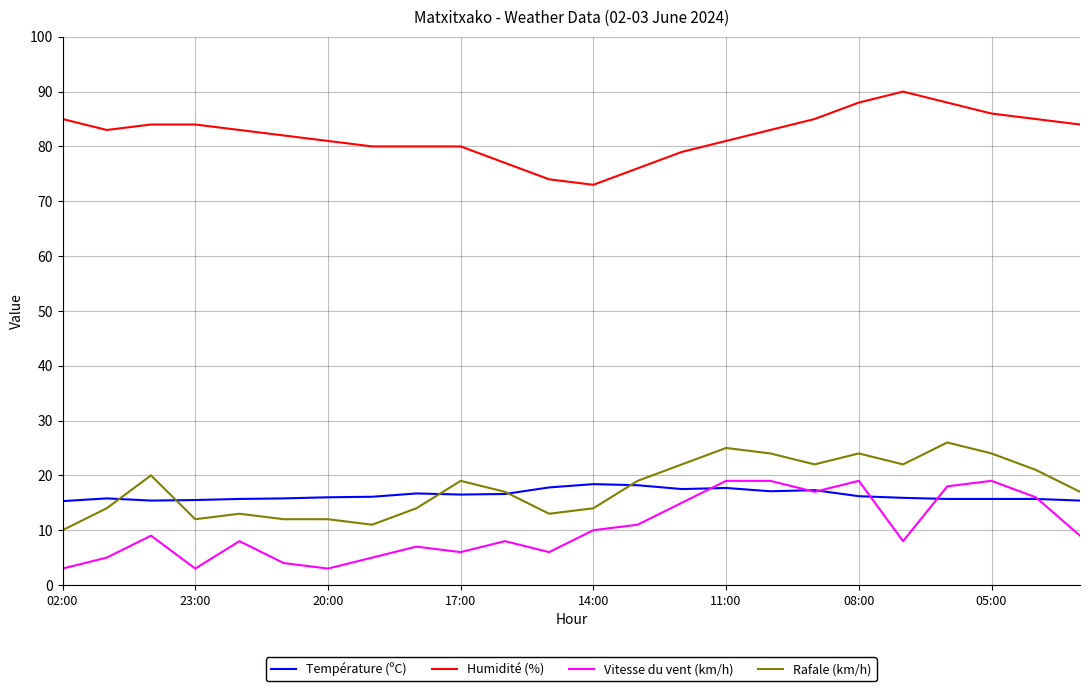

How many lines are shown in the chart?

4